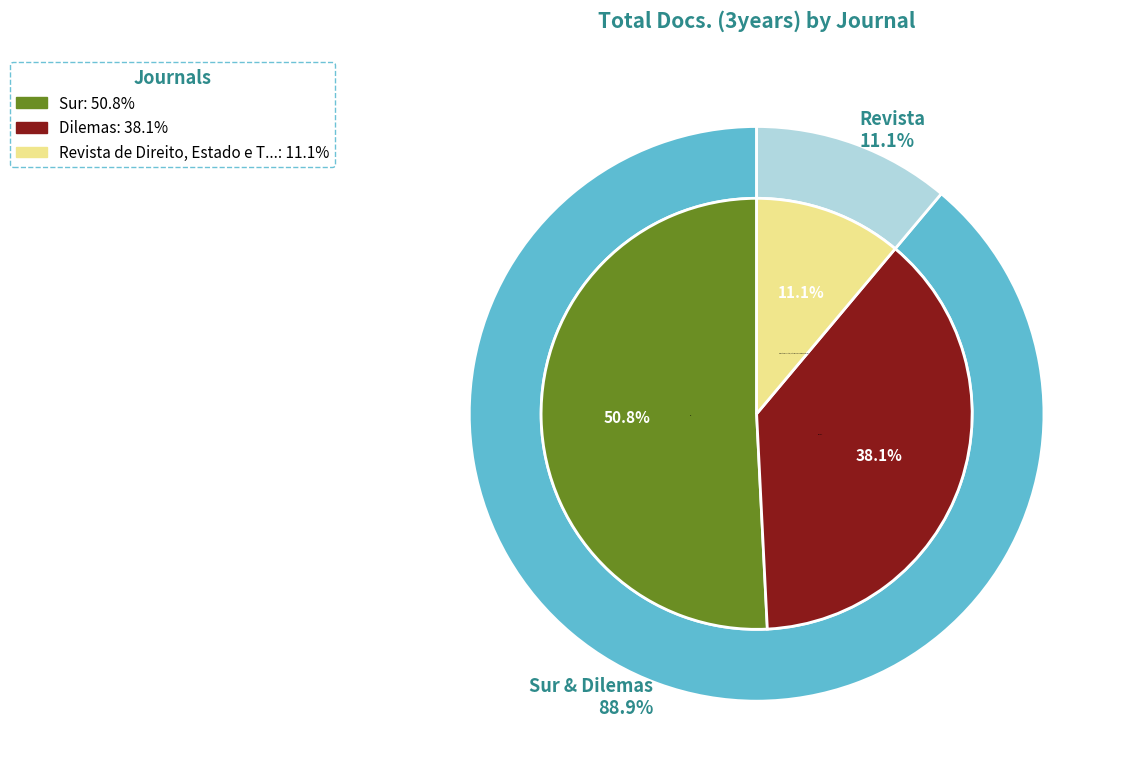

Rank the categories by value from highest to lowest.

Sur, Dilemas, Revista de Direito, Estado e Telecomunicacoes